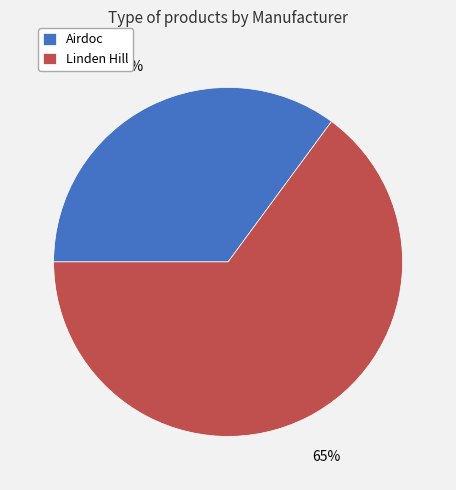

Is it true that Linden Hill is 54% of the pie?

False